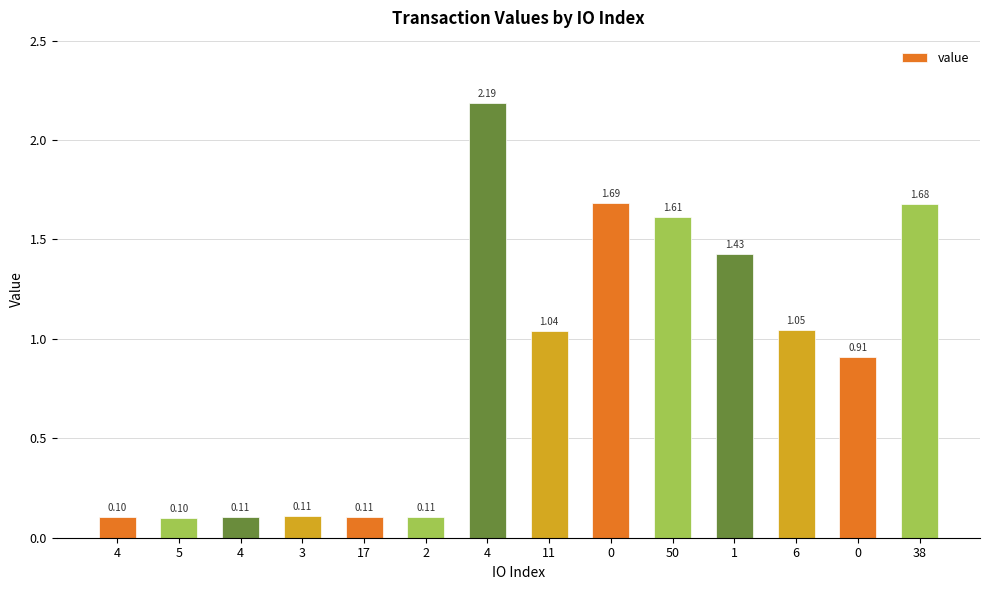

Reading left to right, transcribe all the data shown in this chart.

4=0.1	5=0.1	4=0.1	3=0.1	17=0.1	2=0.1	4=2.2	11=1.0	0=1.7	50=1.6	1=1.4	6=1.0	0=0.9	38=1.7